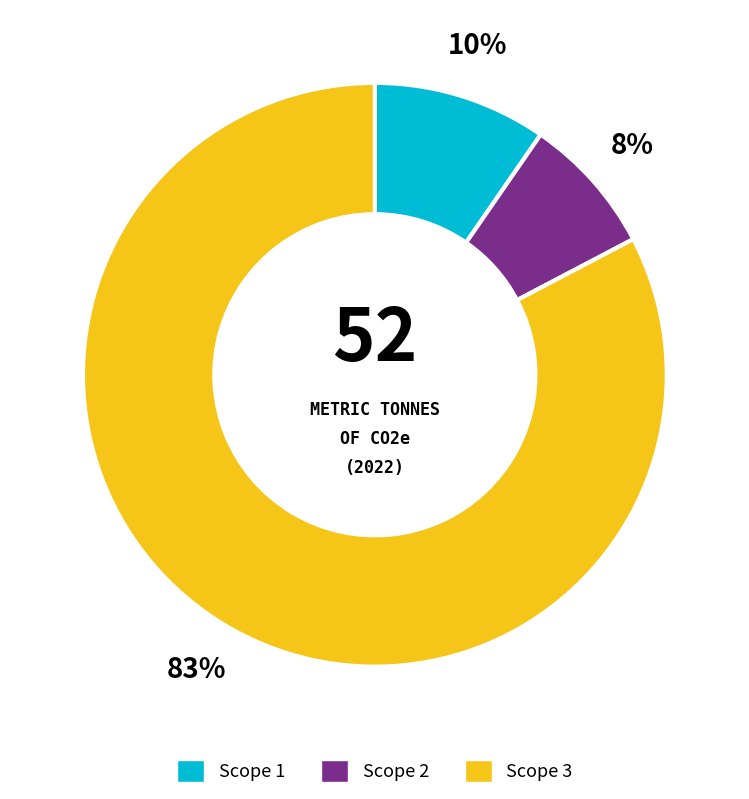

To the nearest percent, what is the average slice percentage?

33%